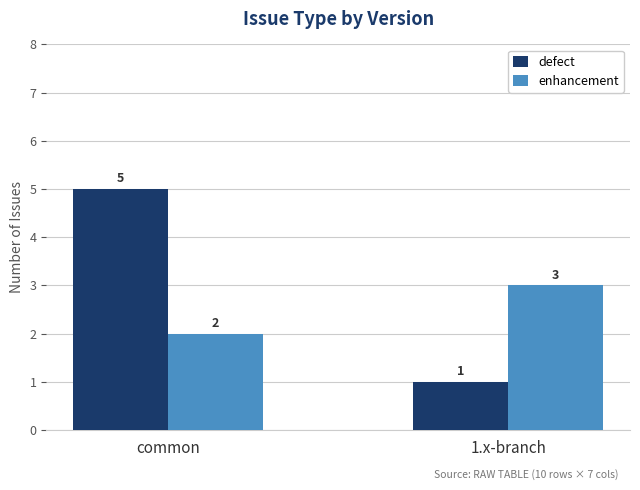

What is the difference between the highest and lowest values at 1.x-branch?

2